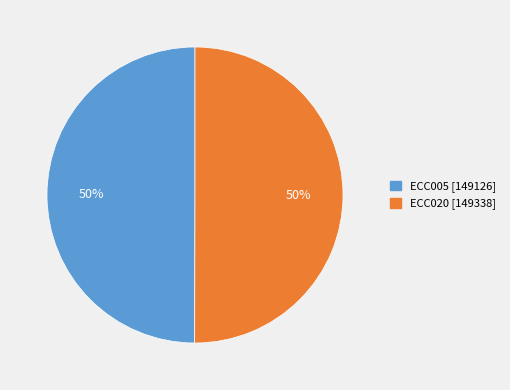

Do ECC005 and ECC020 together represent more than half of the pie?

Yes